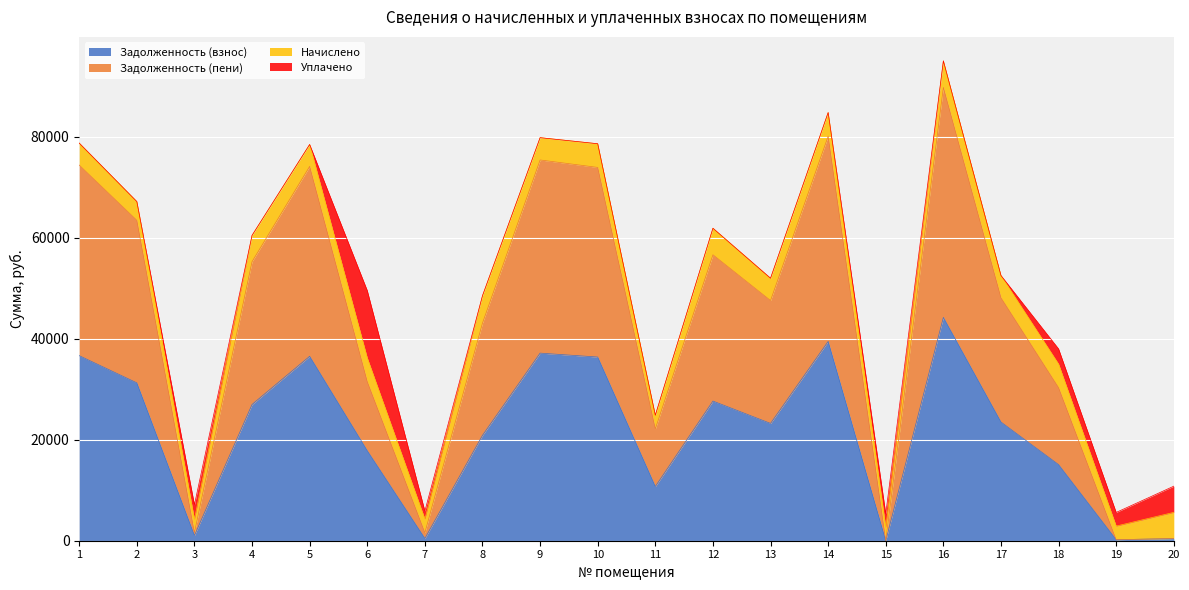

True or false: Задолженность (взнос) and Задолженность (пени) intersect in this chart.

False